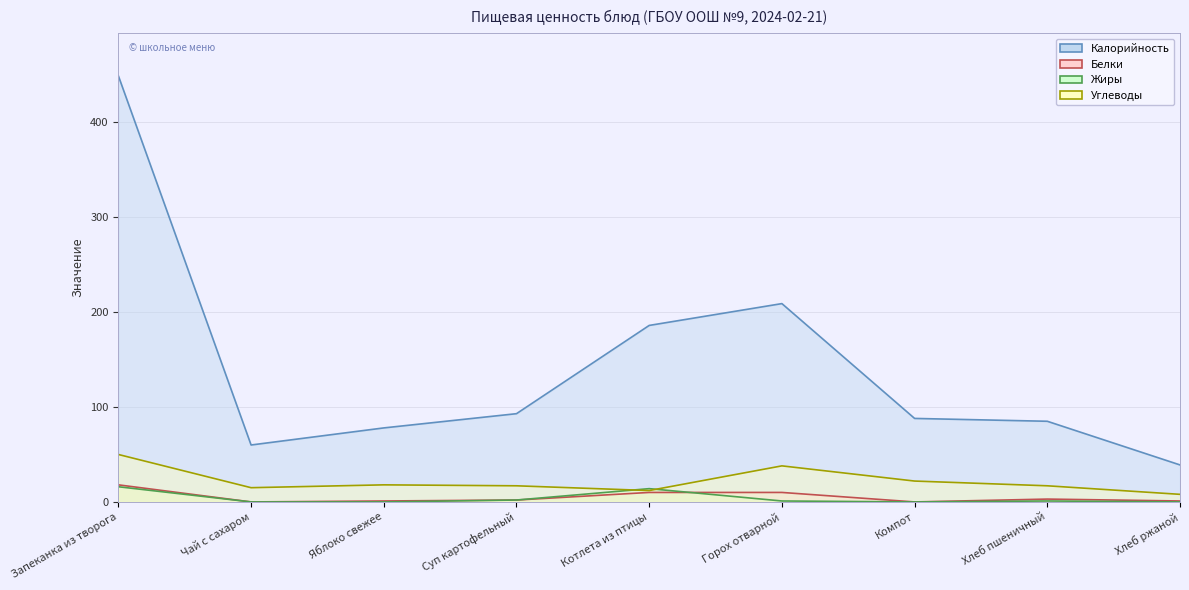

How many distinct data groups are displayed?

4